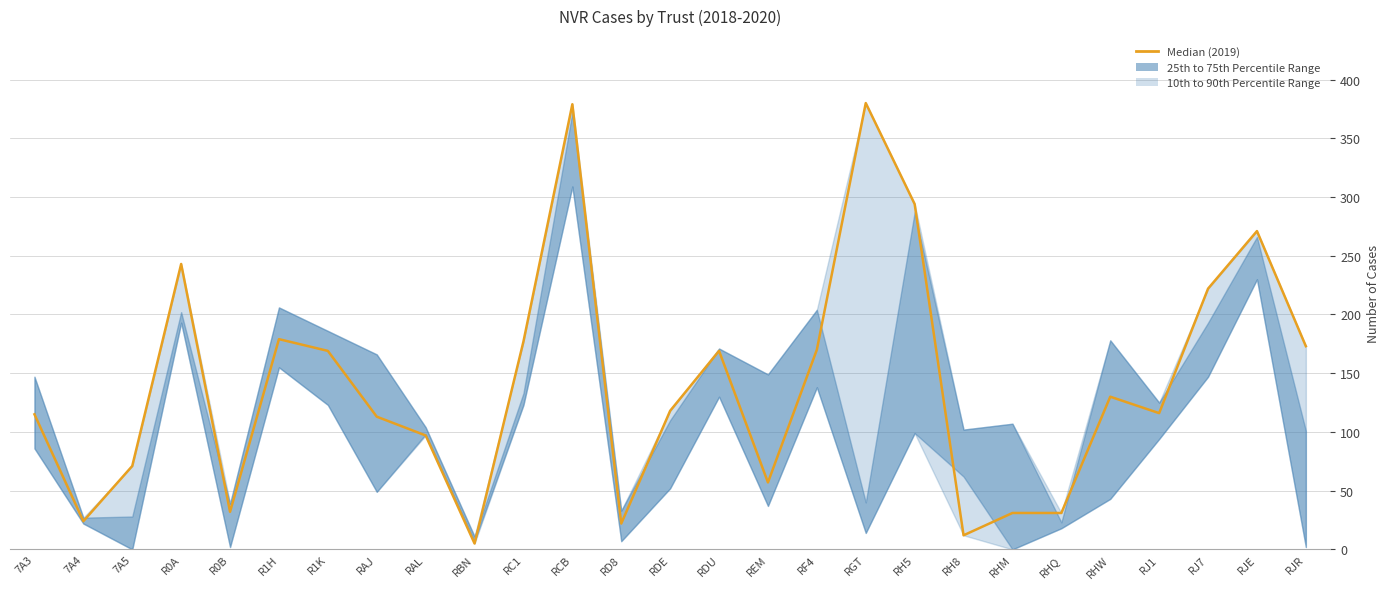

The chart shows a value of 118 at 7A5. True or false?

False